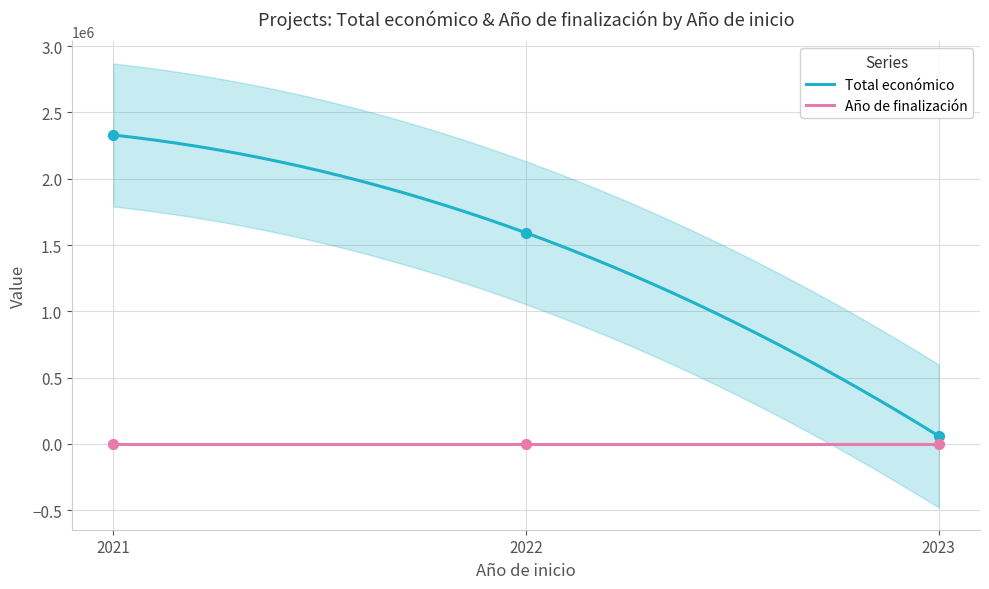

Which series reaches the minimum Y coordinate?

Año de finalización